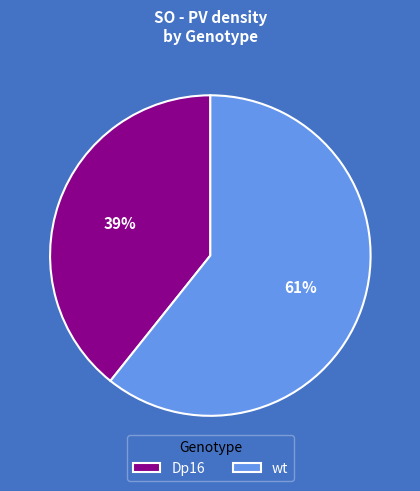

To the nearest percent, what is the average slice percentage?

50%